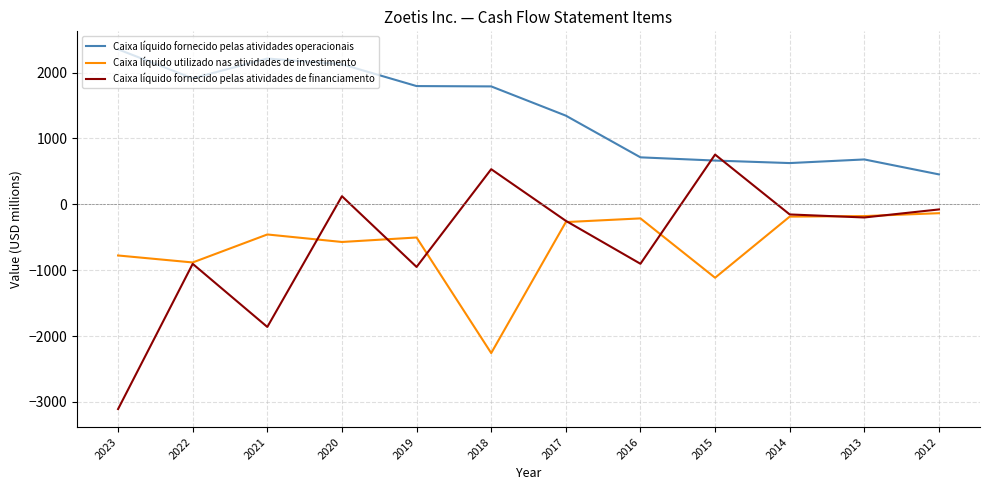

List the series in order of their peak value, lowest first.

Caixa líquido utilizado nas atividades de investimento, Caixa líquido fornecido pelas atividades de financiamento, Caixa líquido fornecido pelas atividades operacionais